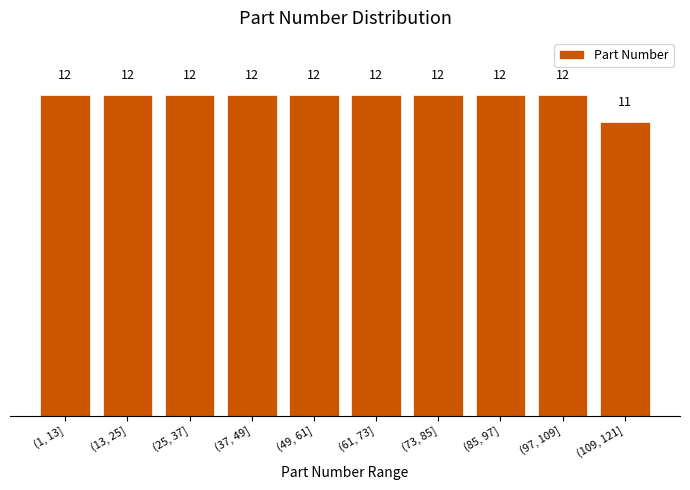

Reading left to right, transcribe all the data shown in this chart.

(1, 13]=12	(13, 25]=12	(25, 37]=12	(37, 49]=12	(49, 61]=12	(61, 73]=12	(73, 85]=12	(85, 97]=12	(97, 109]=12	(109, 121]=11